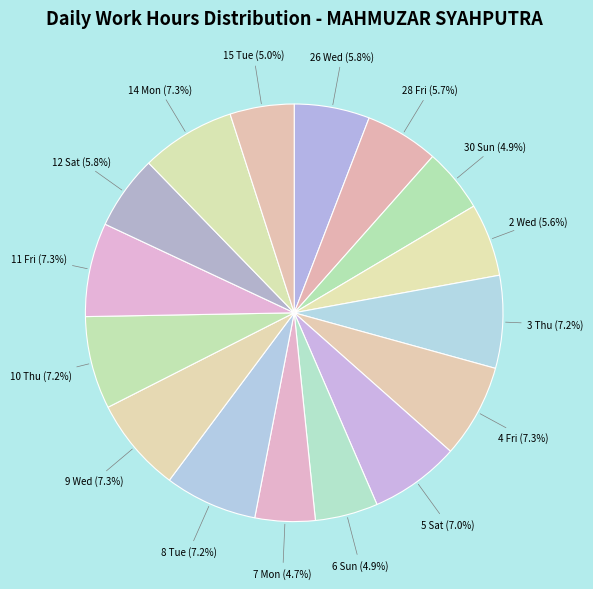

How many slices are in this pie chart?

16